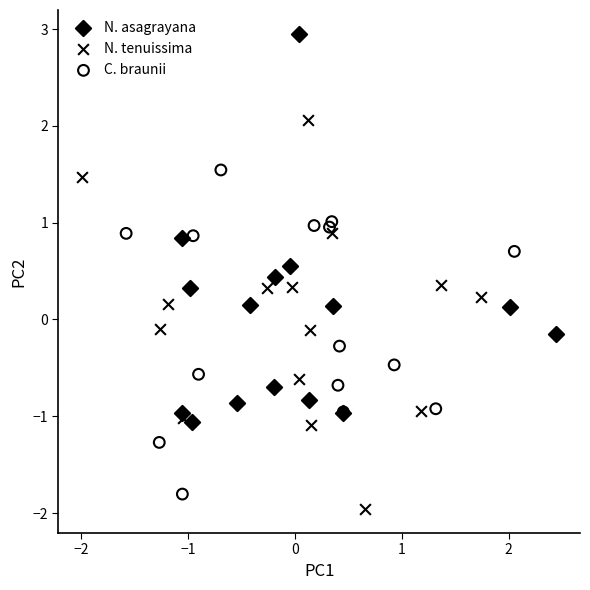

Which series contains the highest Y value?

N. asagrayana